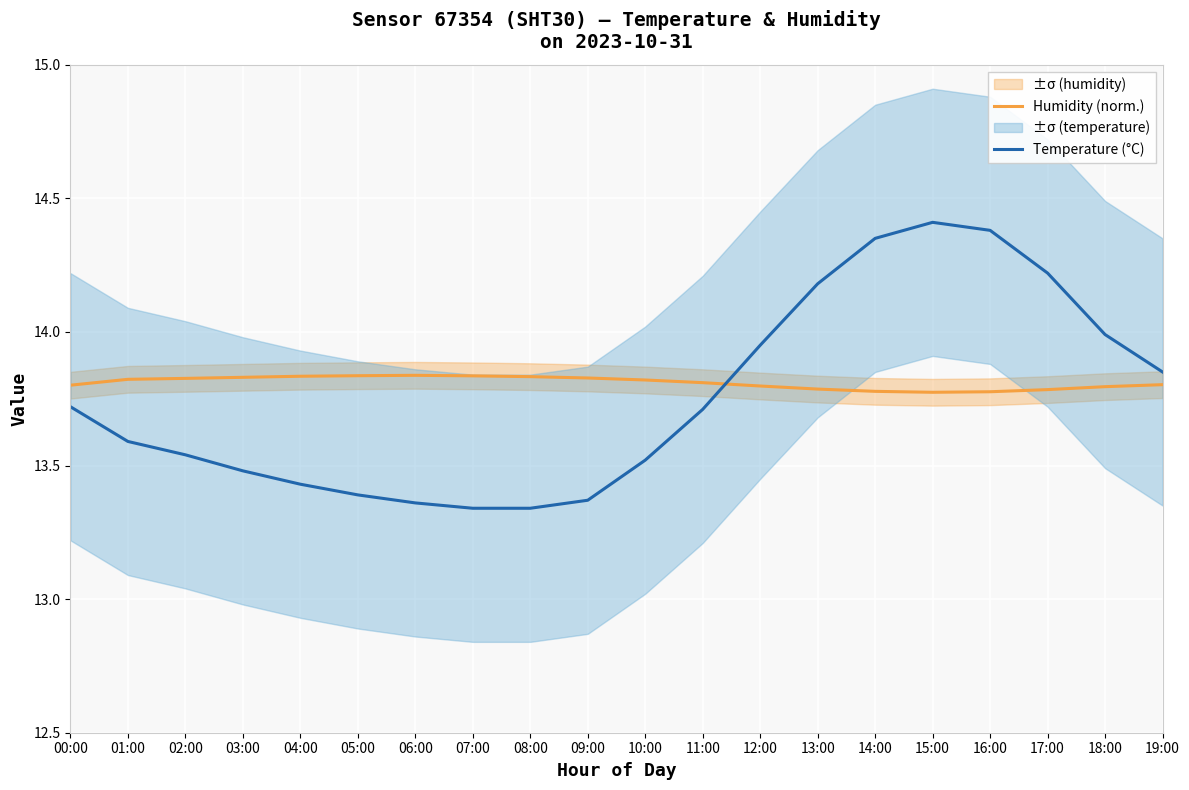

How many intersections are there between Humidity (norm.) and Temperature (°C)?

1